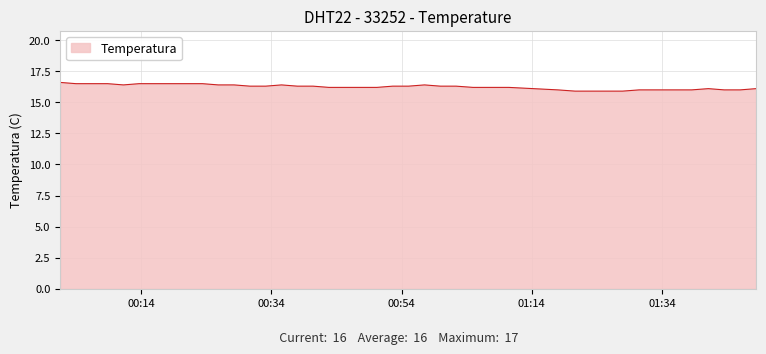

What is the smallest value displayed?

15.9